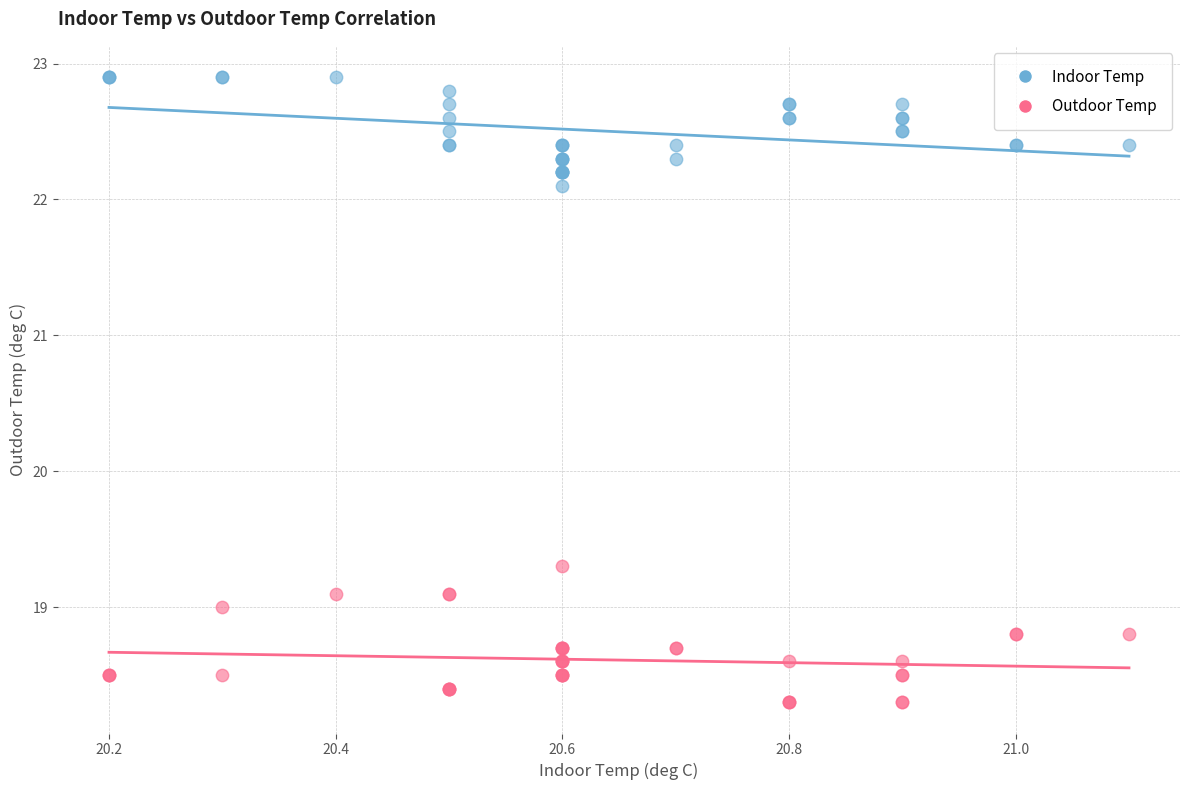

Across all series, what Y value is closest to 20?

19.3